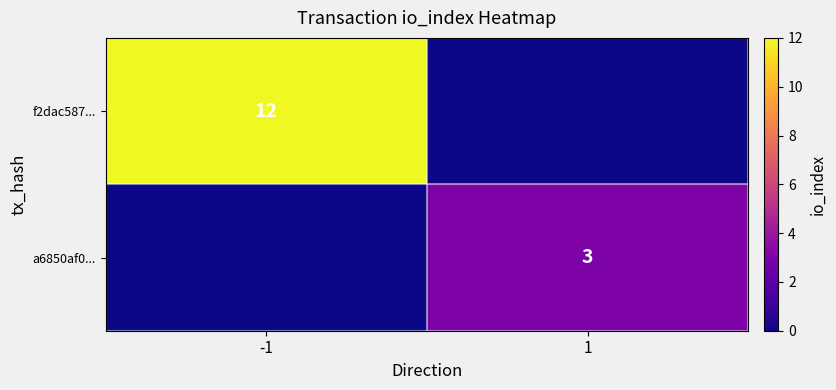

The value of f2dac587... at -1 is 5. True or false?

False